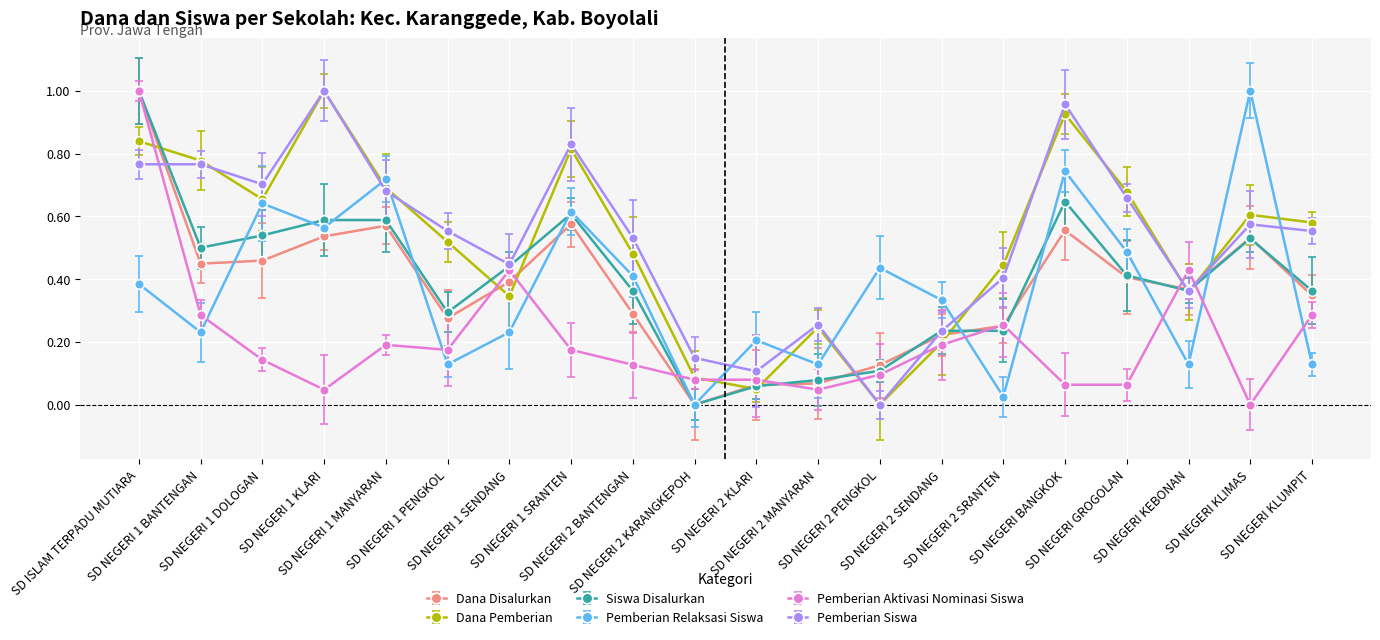

What is the average value of the Dana Disalurkan series?

0.4